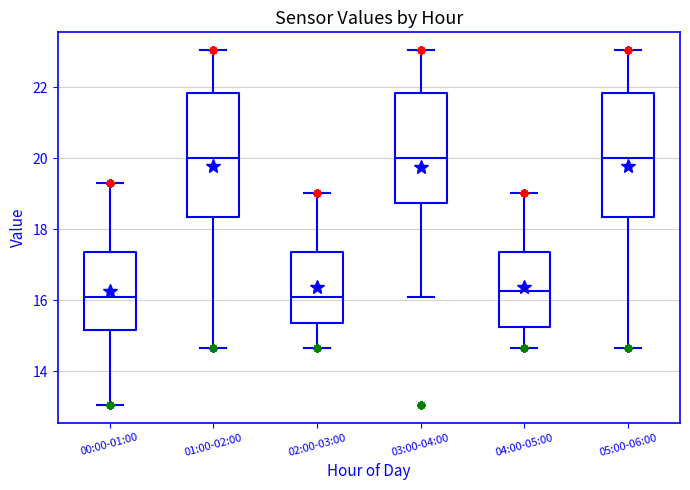

Reading left to right, transcribe this box plot: for each box, give where its median line is, the range the box spans, and where its two whiskers end, as read against the y-axis. The values are not printed on the chart, so give them approximately, as read against the axis.

00:00-01:00: median 16.0, box 15.2 to 17.4, whiskers 13.0 to 19.4
01:00-02:00: median 20.0, box 18.4 to 21.8, whiskers 14.6 to 23.0
02:00-03:00: median 16.2, box 15.4 to 17.4, whiskers 14.6 to 19.0
03:00-04:00: median 20.0, box 18.8 to 21.8, whiskers 16.0 to 23.0
04:00-05:00: median 16.2, box 15.2 to 17.4, whiskers 14.6 to 19.0
05:00-06:00: median 20.0, box 18.4 to 21.8, whiskers 14.6 to 23.0